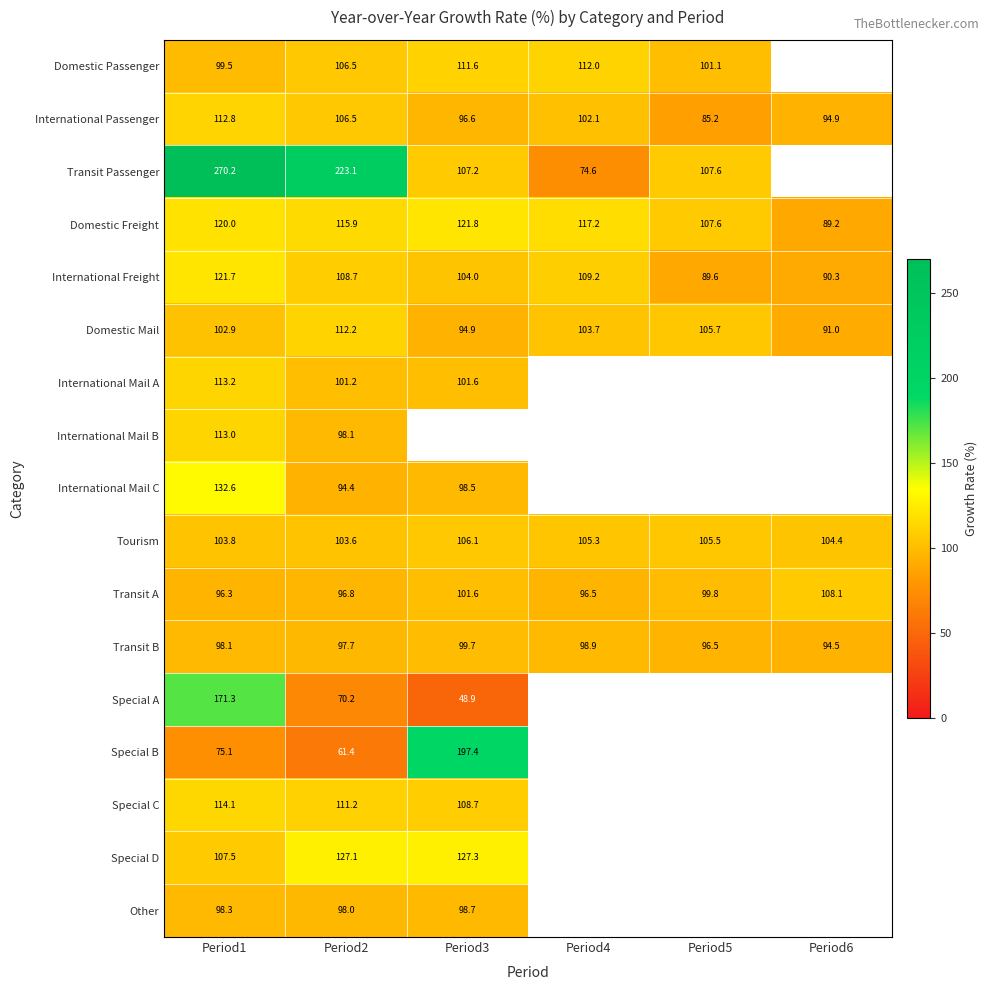

Which category has the lowest value in the Transit B series?

Period6